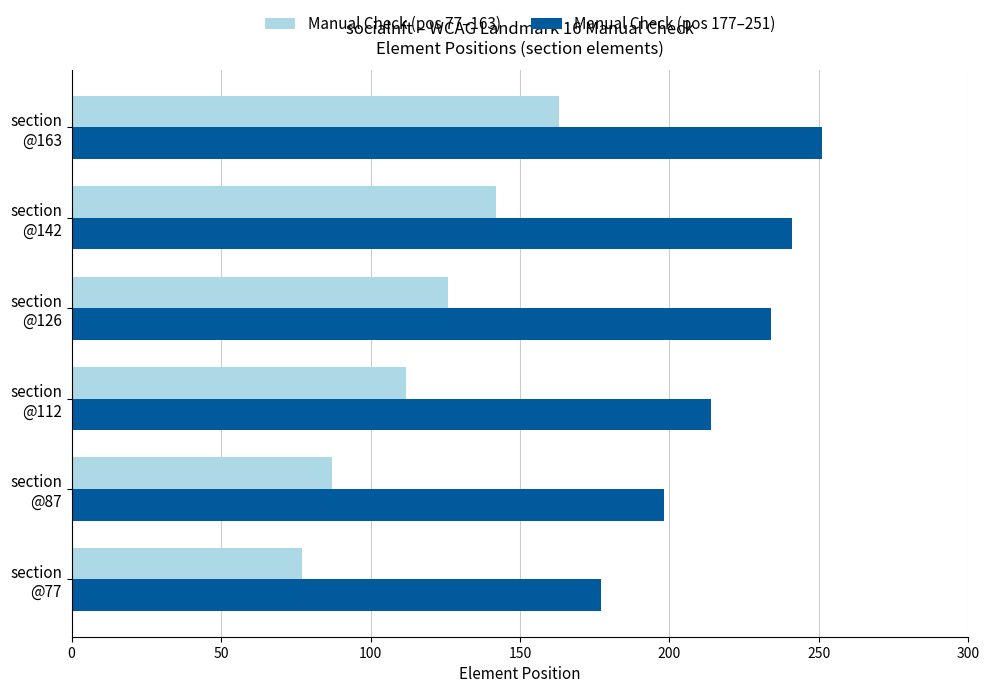

Which series has the largest range (max minus min)?

Manual Check (pos 77–163)